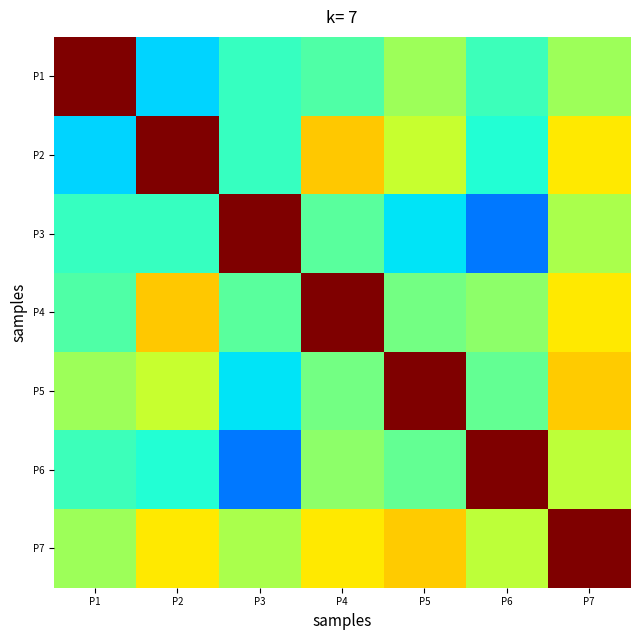

How many series are shown in this chart?

7